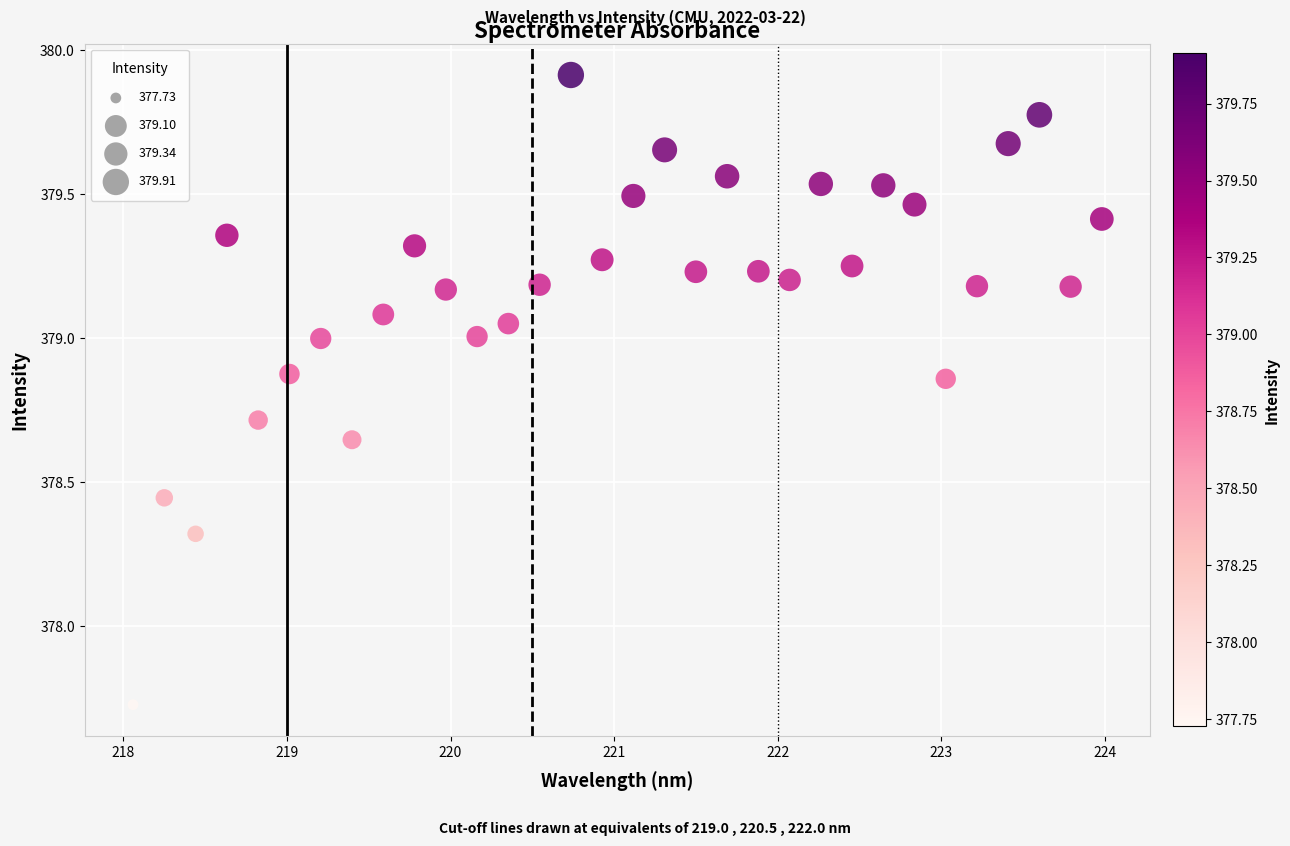

What is the range of Y values (max minus min)?

2.2